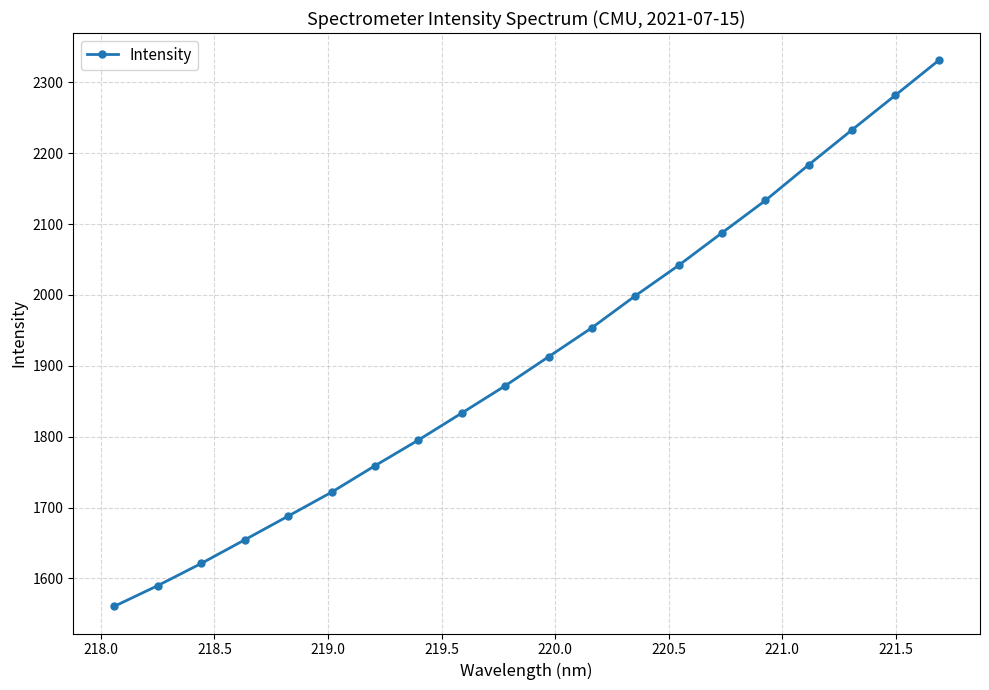

What is the value of the 17th point from the left?

2183.8